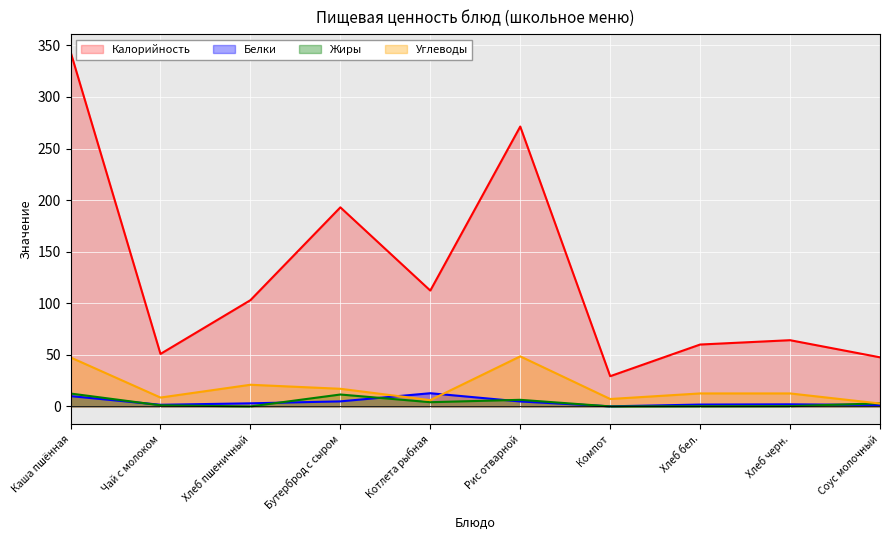

Between Чай с молоком and Соус молочный, which series saw the biggest shift?

Углеводы